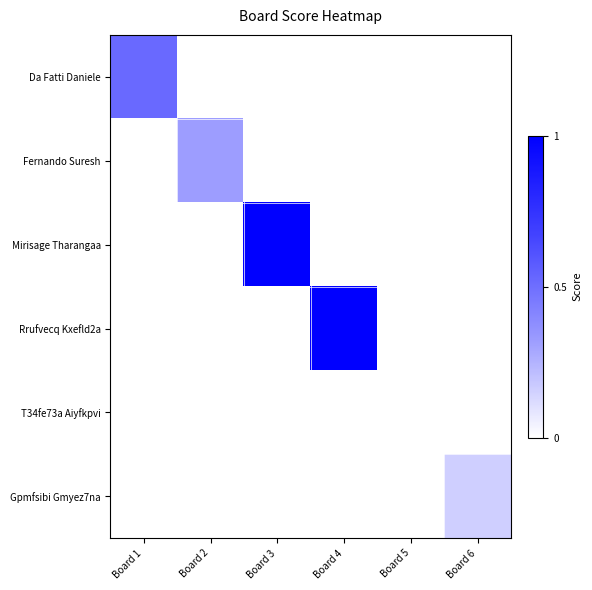

Reading right to left, transcribe all the data shown in this chart.

Da Fatti Daniele: Board 6=0	Board 5=0	Board 4=0	Board 3=0	Board 2=0	Board 1=13
Fernando Suresh: Board 6=0	Board 5=0	Board 4=0	Board 3=0	Board 2=8	Board 1=0
Mirisage Tharangaa: Board 6=0	Board 5=0	Board 4=0	Board 3=25	Board 2=0	Board 1=0
Rrufvecq Kxefld2a: Board 6=0	Board 5=0	Board 4=25	Board 3=0	Board 2=0	Board 1=0
T34fe73a Aiyfkpvi: Board 6=0	Board 5=0	Board 4=0	Board 3=0	Board 2=0	Board 1=0
Gpmfsibi Gmyez7na: Board 6=4	Board 5=0	Board 4=0	Board 3=0	Board 2=0	Board 1=0